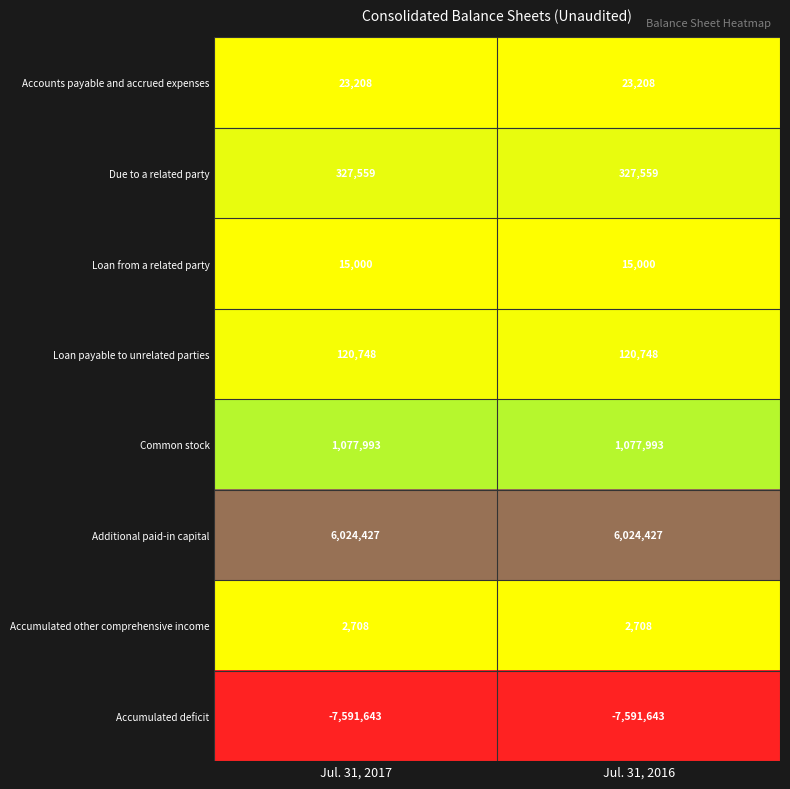

Which series has the largest total across all categories?

Additional paid-in capital